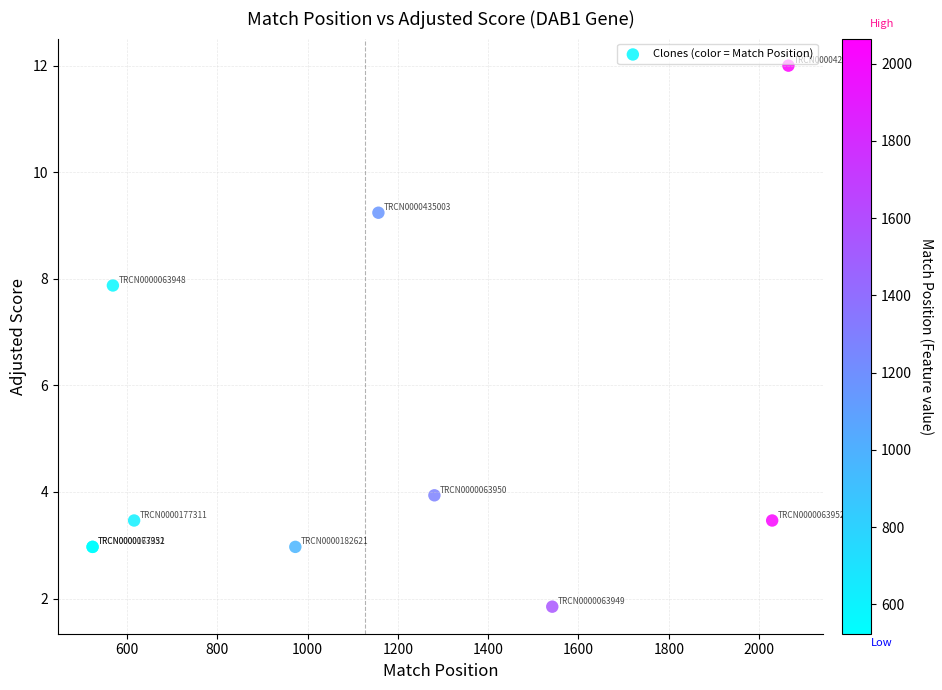

What Y value in the scatter plot is closest to 6?

7.9